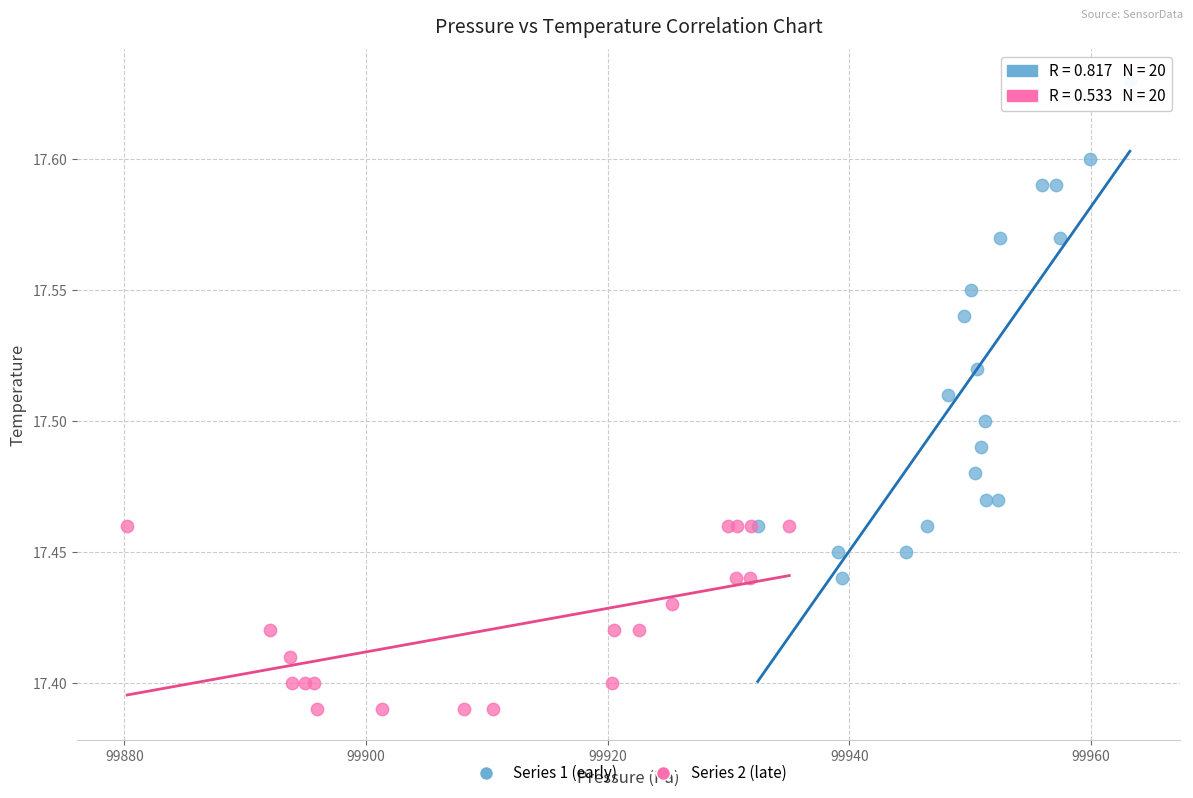

Which series has the largest Y range (max minus min)?

Series 1 (early)